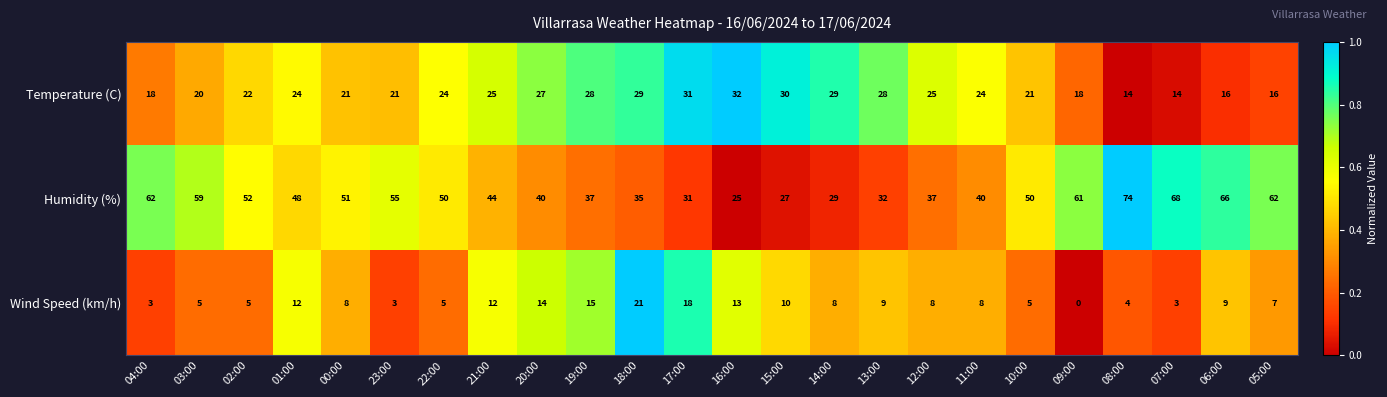

What is the difference between the maximum and minimum values in the Humidity (%) series?

49